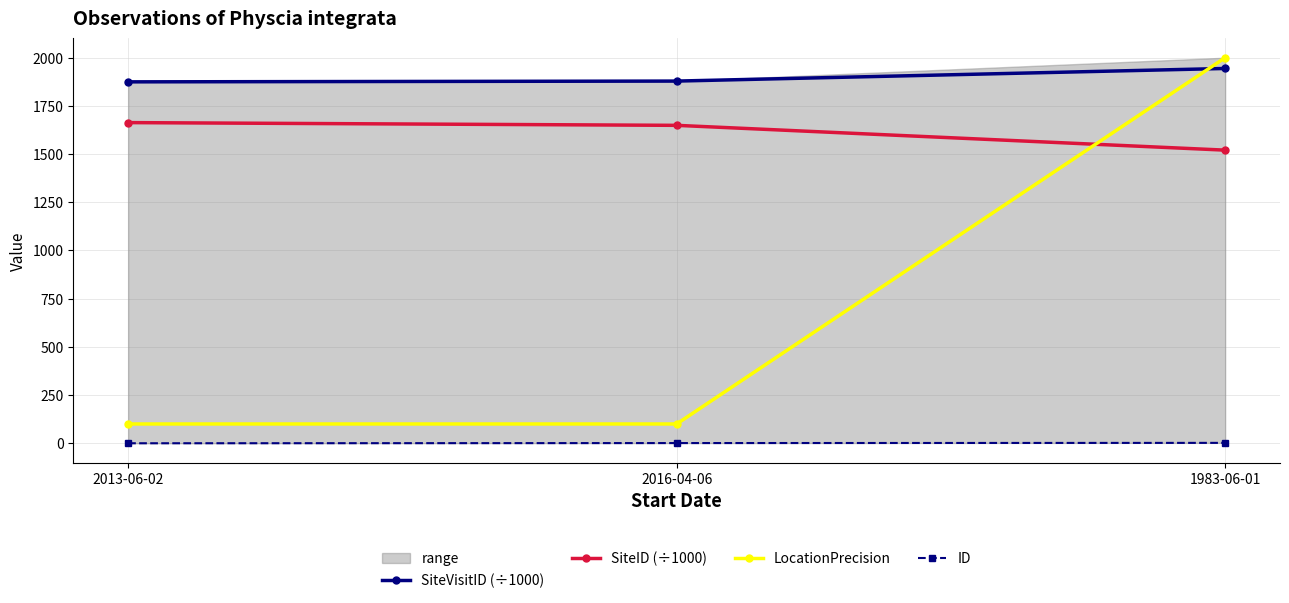

At which category is the sum across all series the highest?

1983-06-01